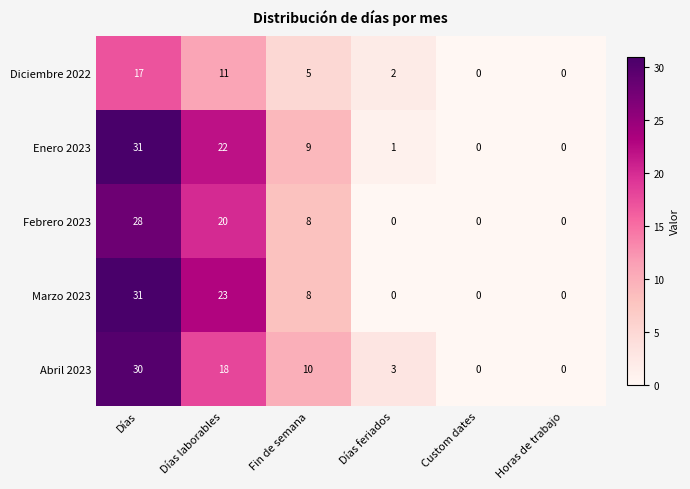

At Días laborables, list the series in order from smallest to largest.

Diciembre 2022, Abril 2023, Febrero 2023, Enero 2023, Marzo 2023